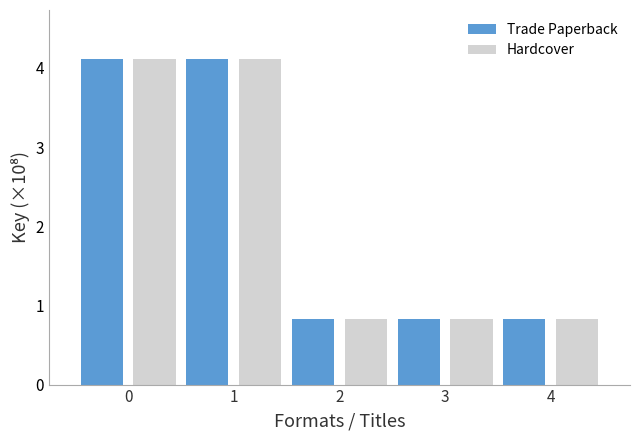

What is the total value across all series at 3?

1.7